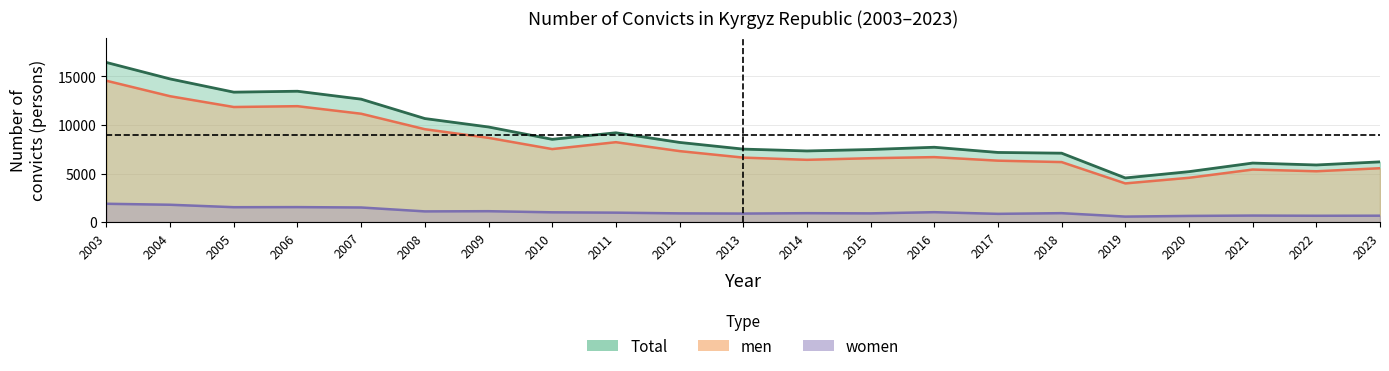

What is the difference between the men values at 2005 and 2008?

2287